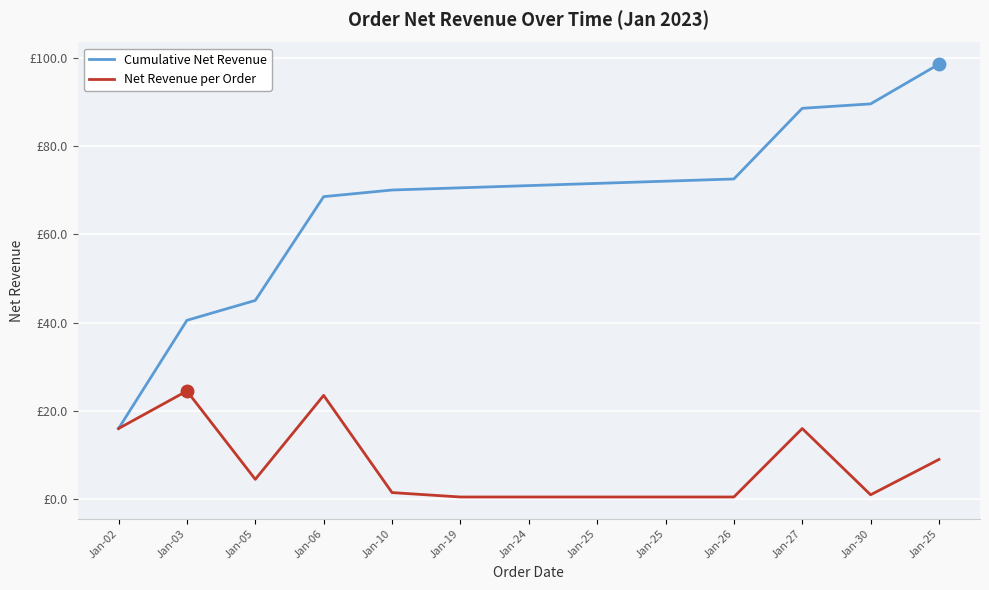

Rank the series at Jan-24 from lowest to highest value.

Net Revenue per Order, Cumulative Net Revenue